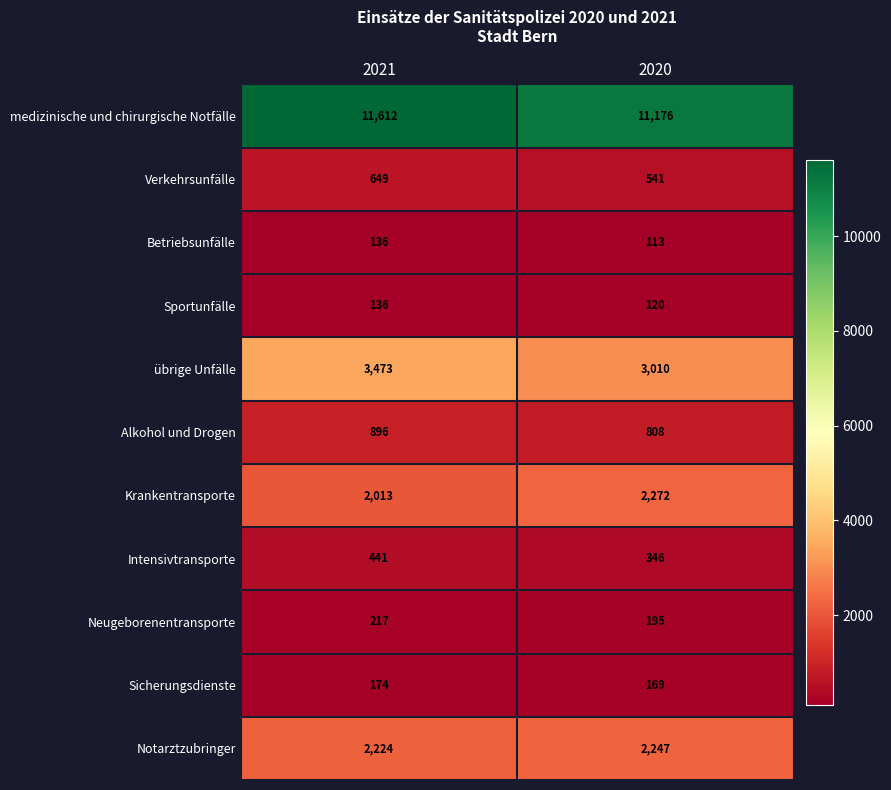

At which label is Krankentransporte closest to 2142?

2021